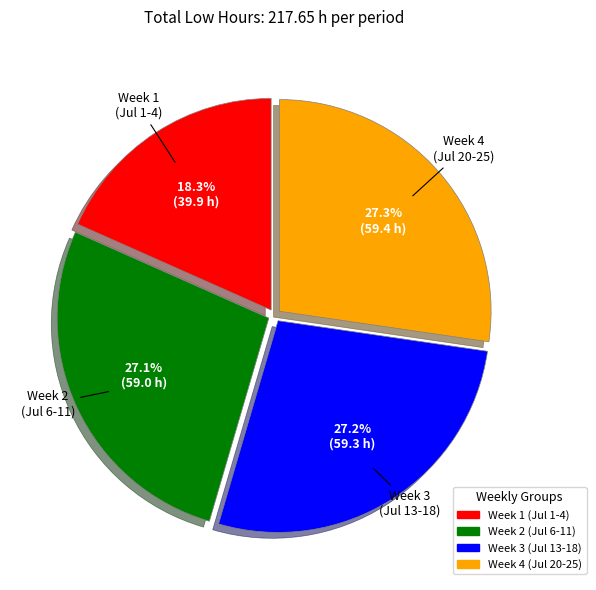

Is there any slice that represents more than half of the pie?

No